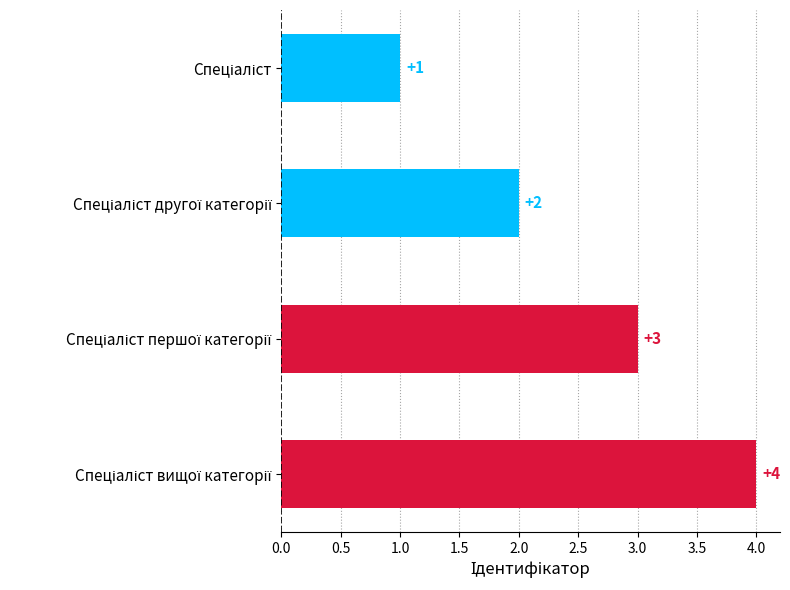

What is the value of the 3rd bar from the top?

3